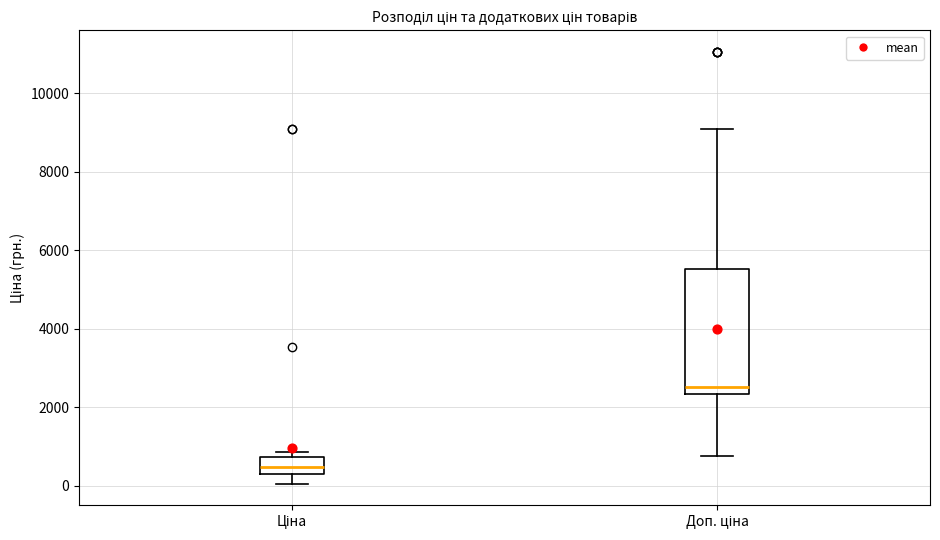

Where does the upper whisker of the box for Доп. ціна end on the y-axis? The values are not printed on the chart, so give them approximately, as read against the axis.

9000